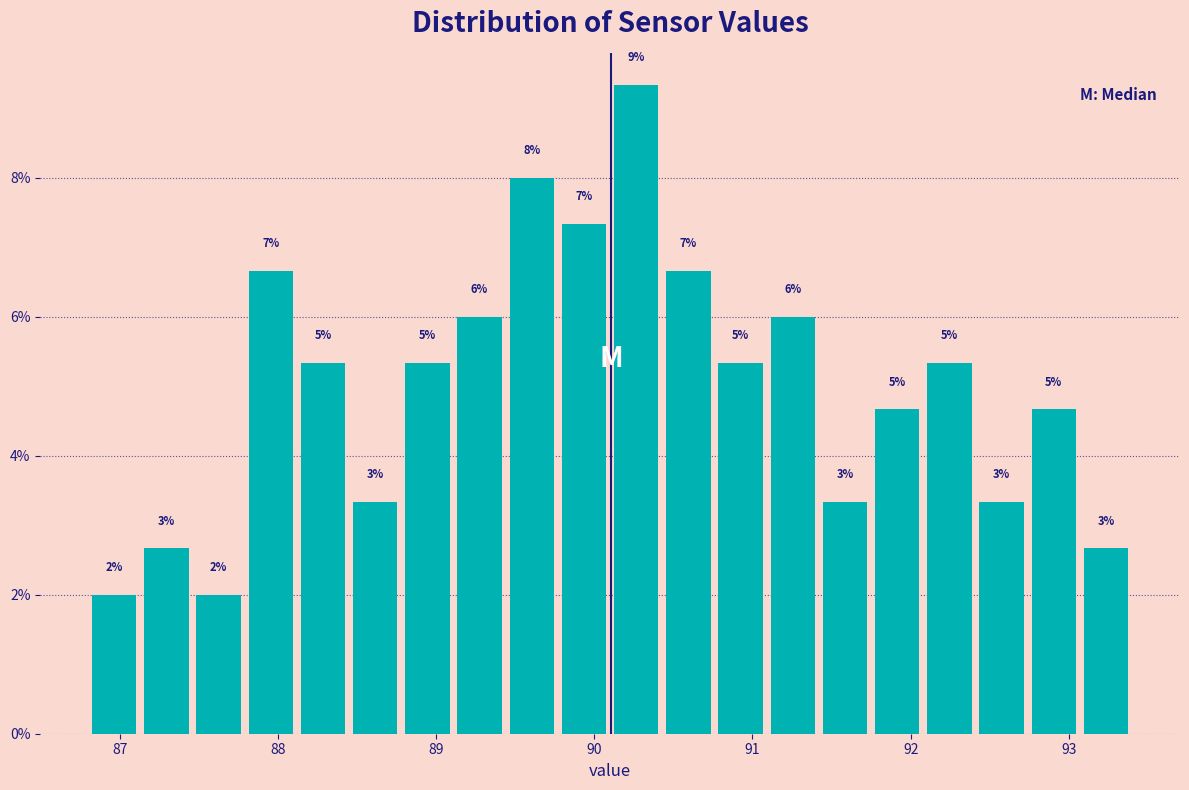

Read against the x-axis, roughly where is the centre of the tallest bar?

90.3